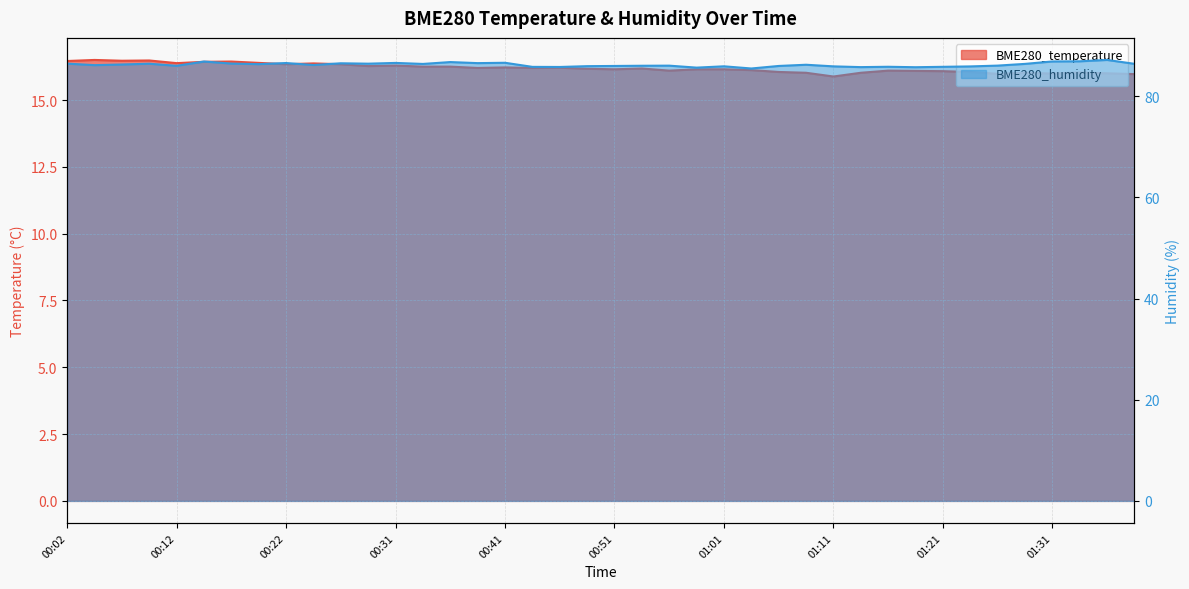

Read the BME280_temperature value at 00:09.

16.5